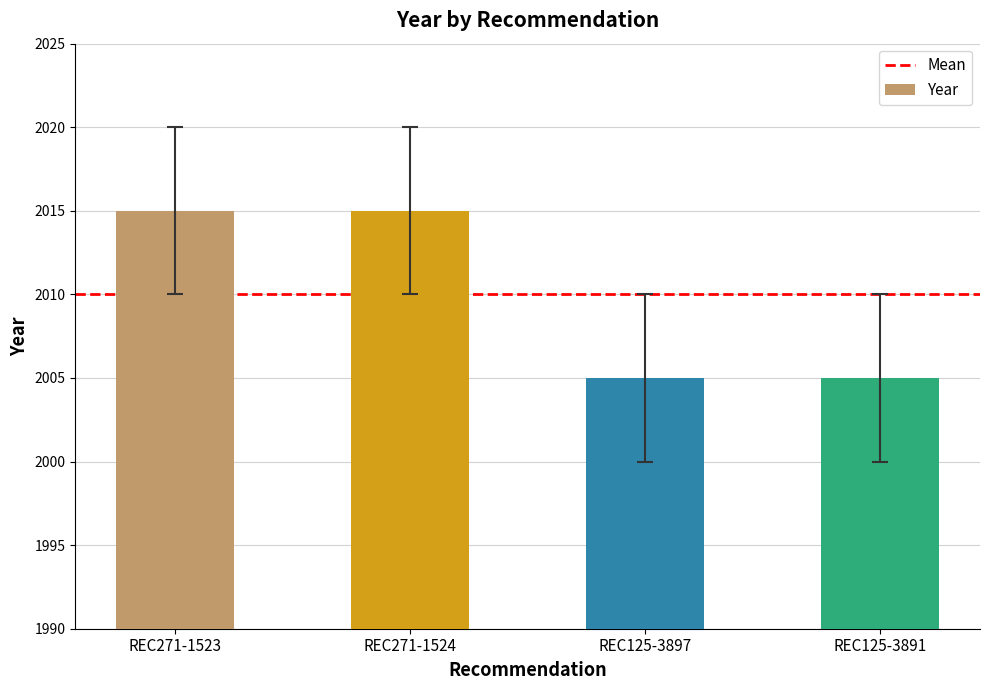

Reading right to left, extract all data points from this chart.

2005	2005	2015	2015